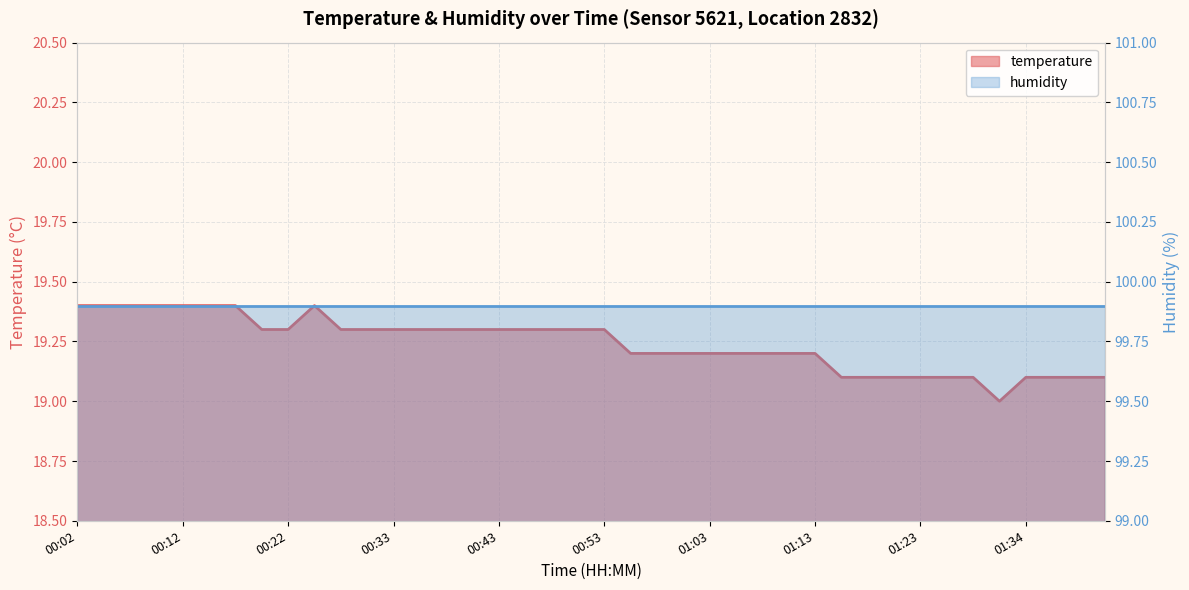

What is the average value?

19.2